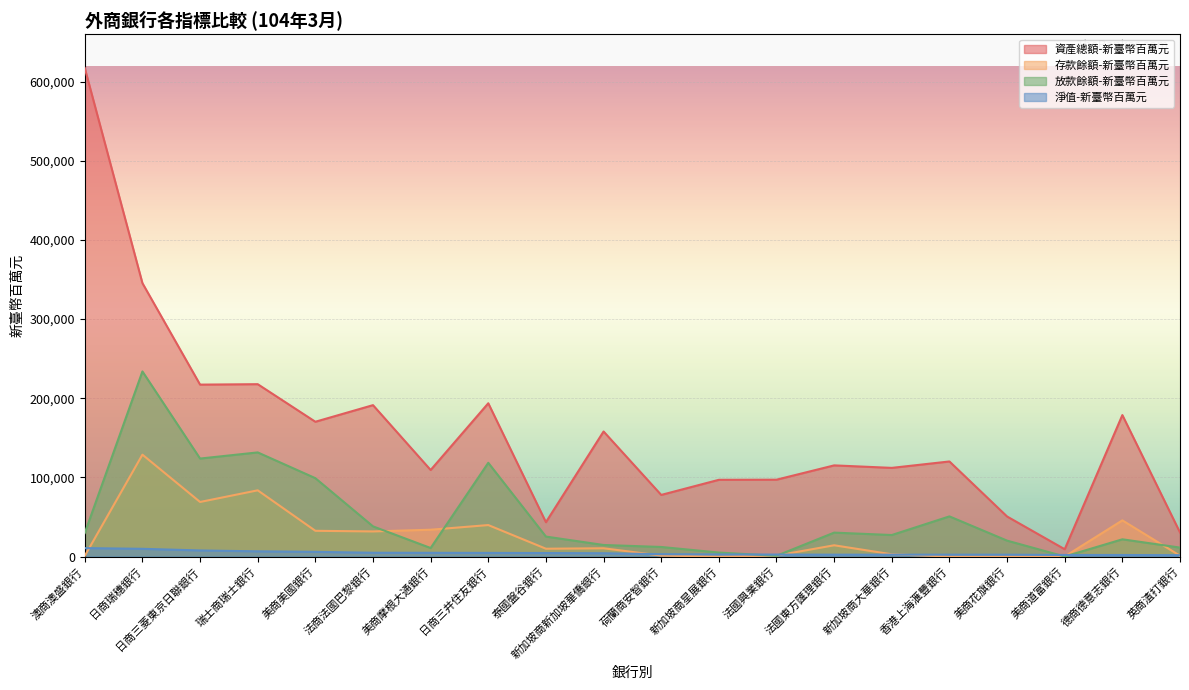

What is the difference between the maximum and minimum values in the 淨值-新臺幣百萬元 series?

8948